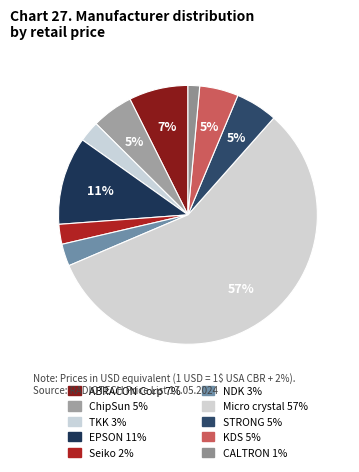

The Micro crystal slice represents 51% of the pie. True or false?

False